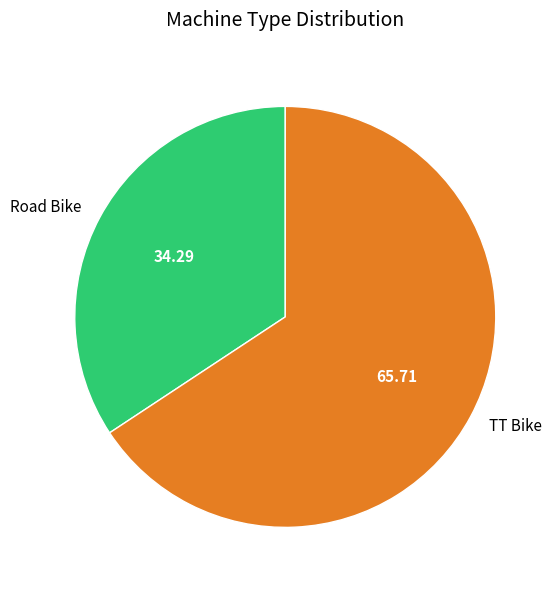

Does TT Bike represent more than half of the total?

Yes